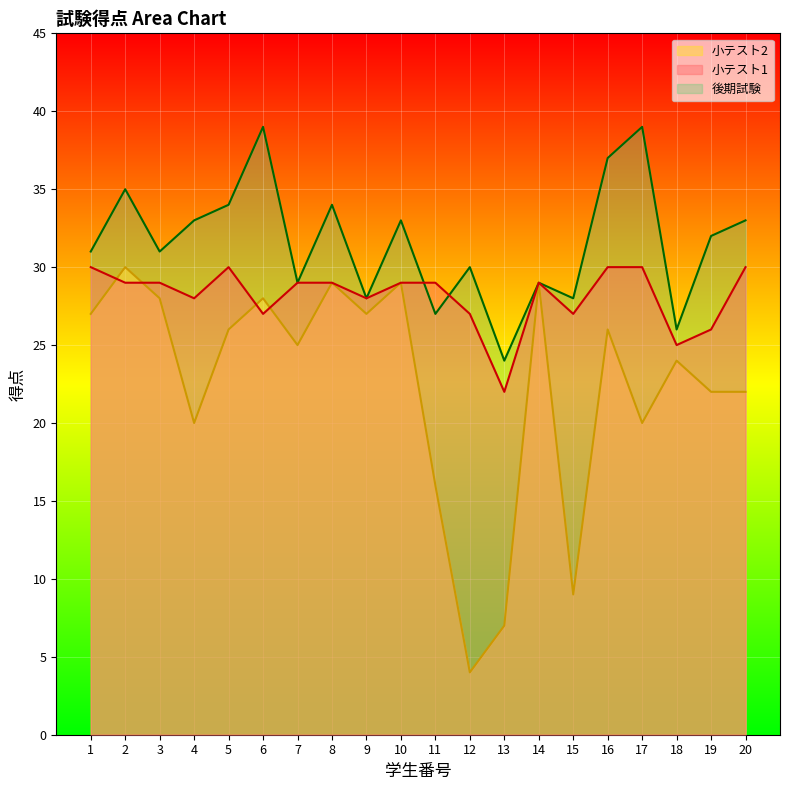

At which category is the sum across all series the highest?

2